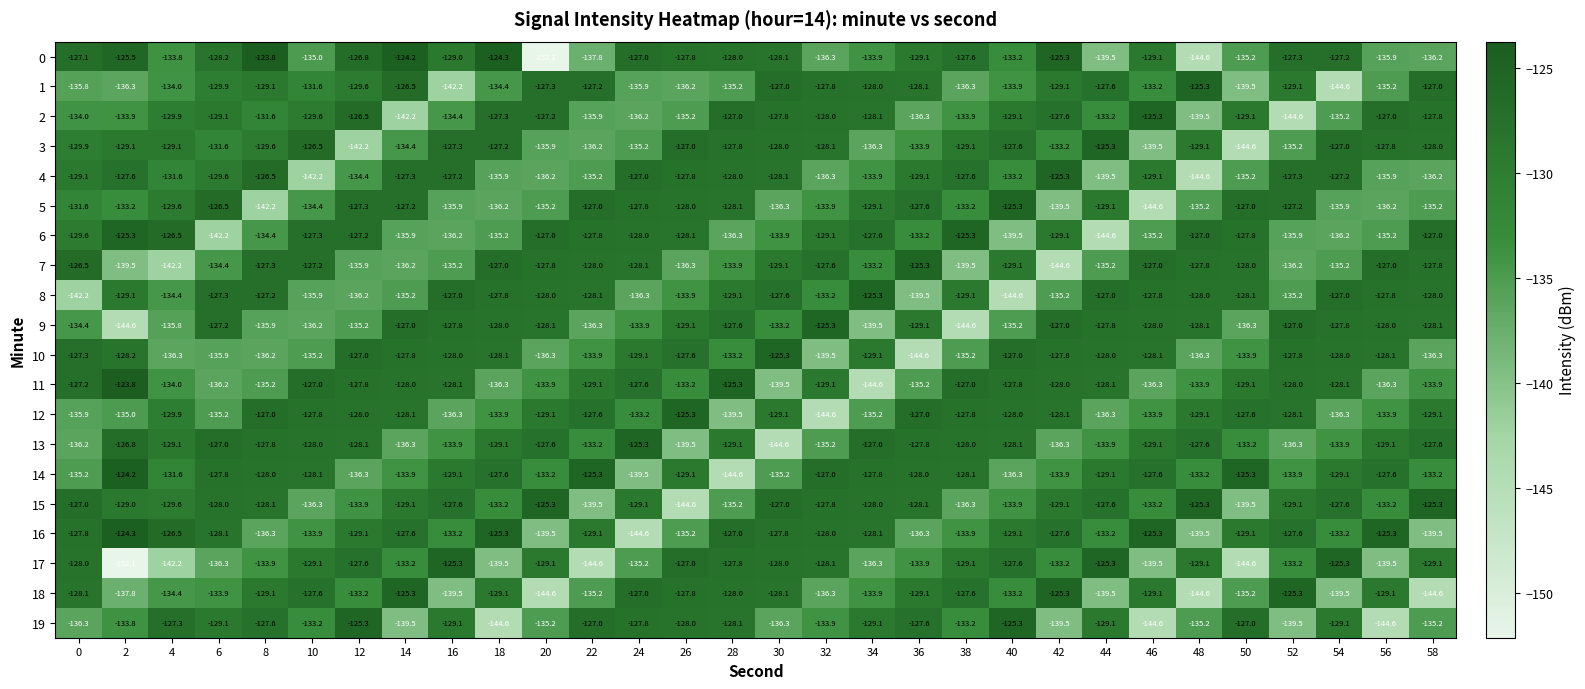

Which series has the largest total across all categories?

15